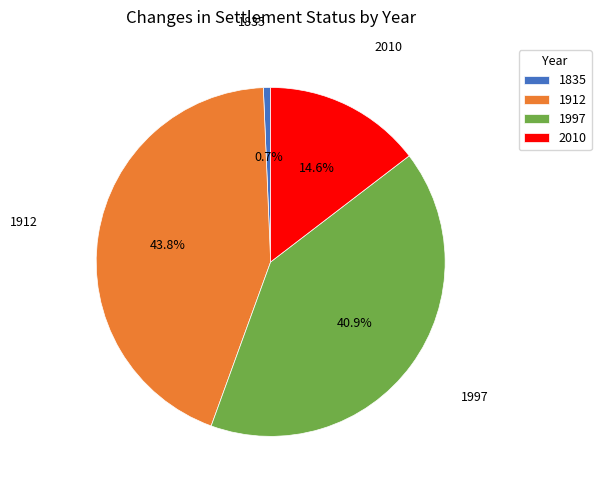

Which slice is the largest?

1912